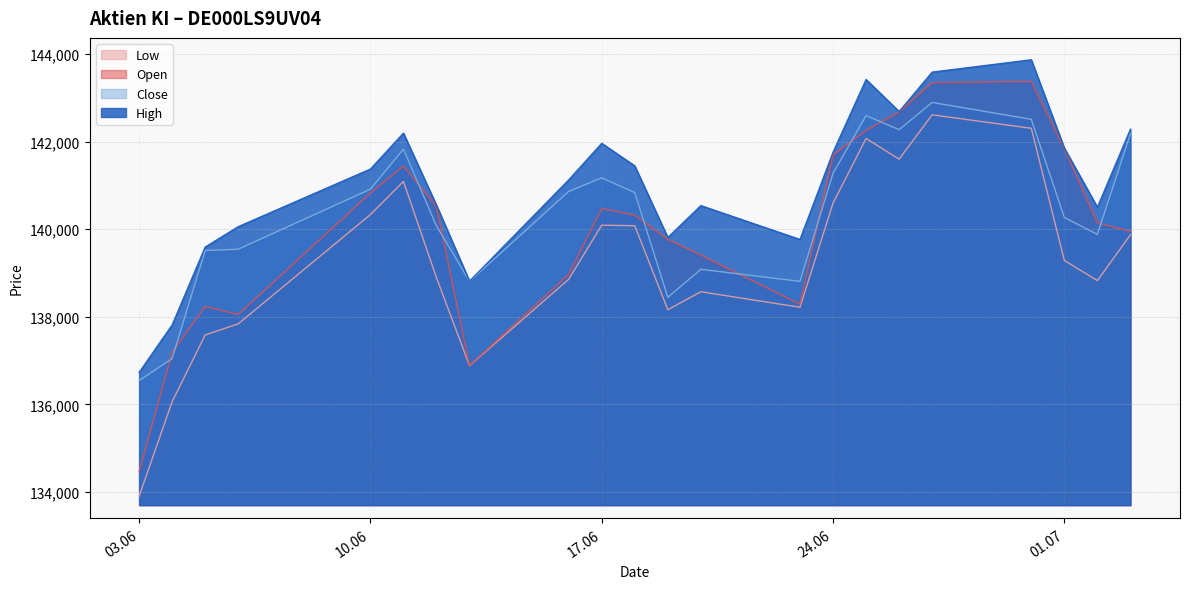

What is the total value across all series at 18.06.2025?

562681